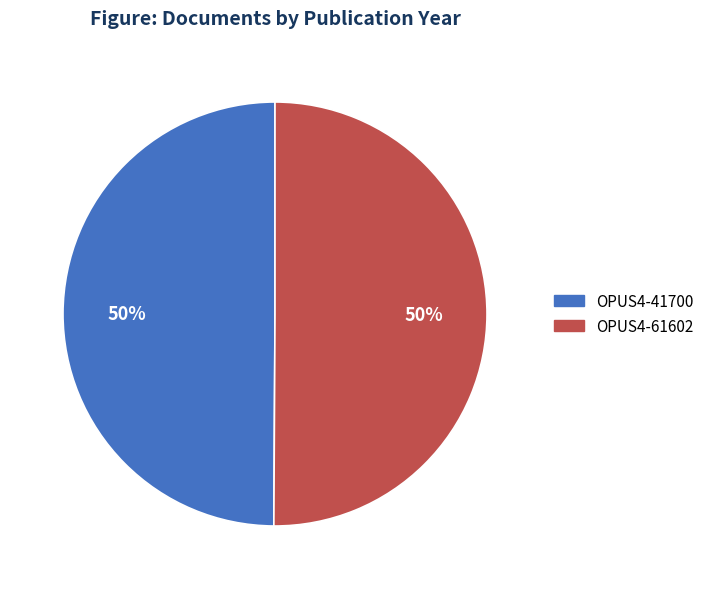

To the nearest percent, what portion does OPUS4-61602 represent?

50%